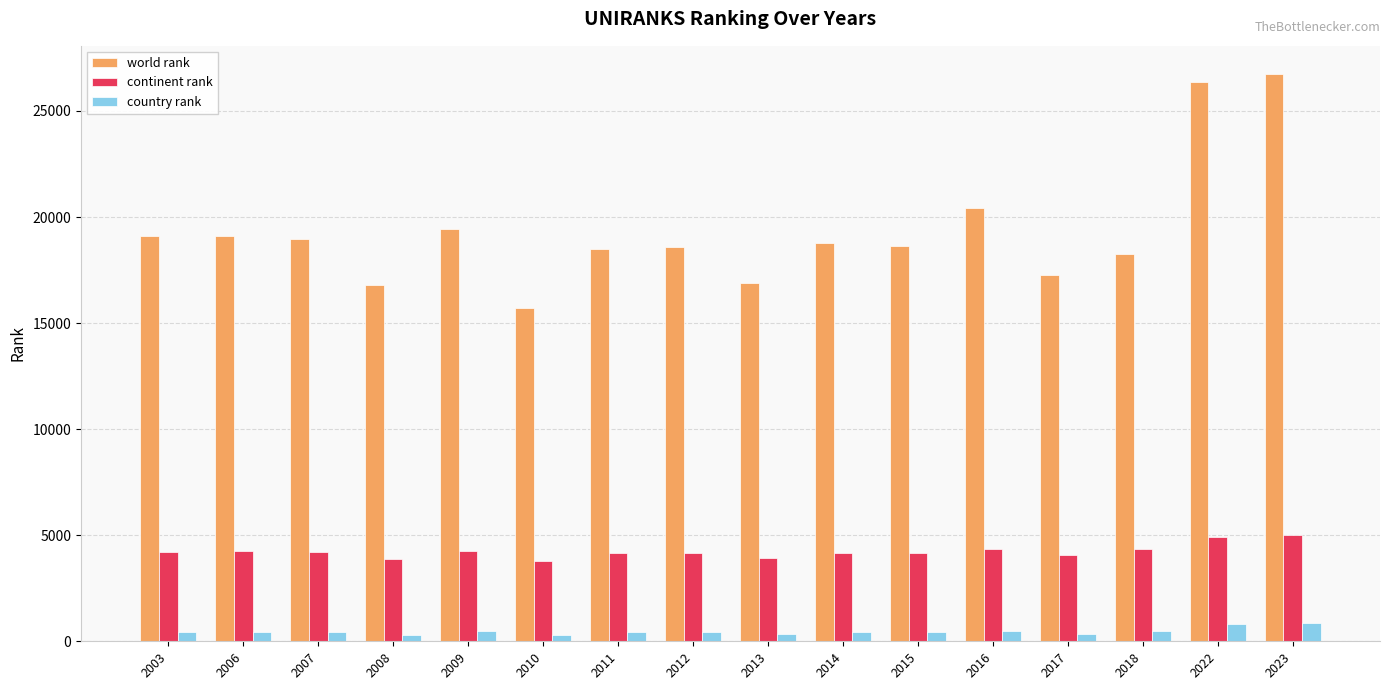

What is the maximum value for country rank?

851